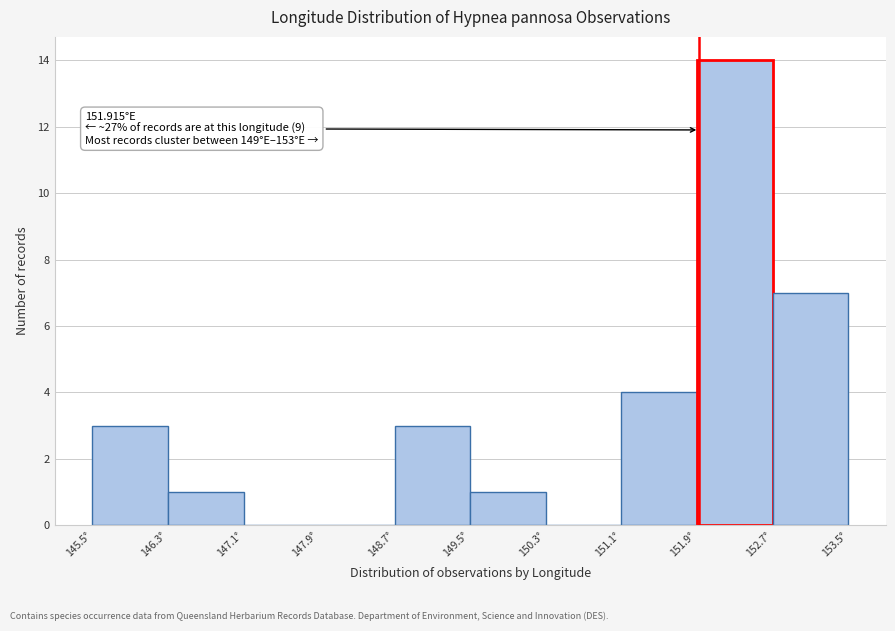

Which range on the x-axis has the tallest bar?

151.9 to 152.7